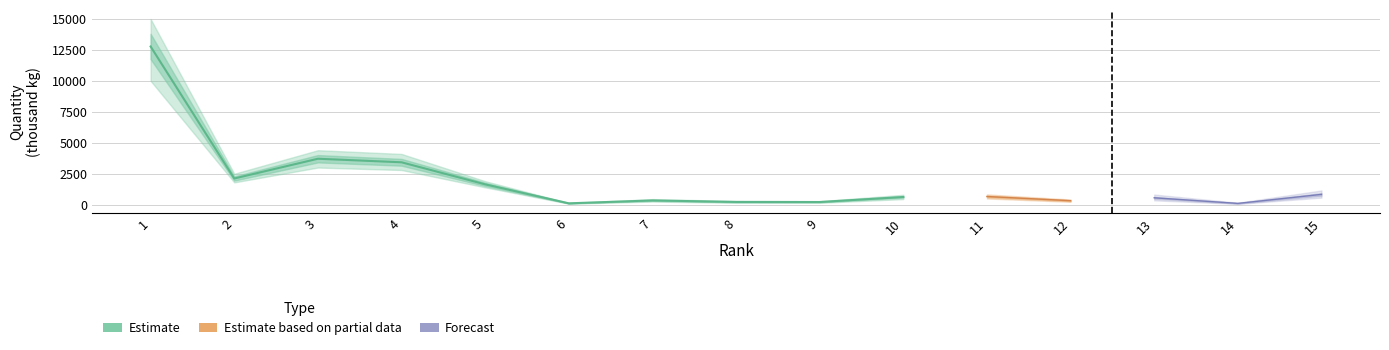

At which category is the sum across all series the highest?

1